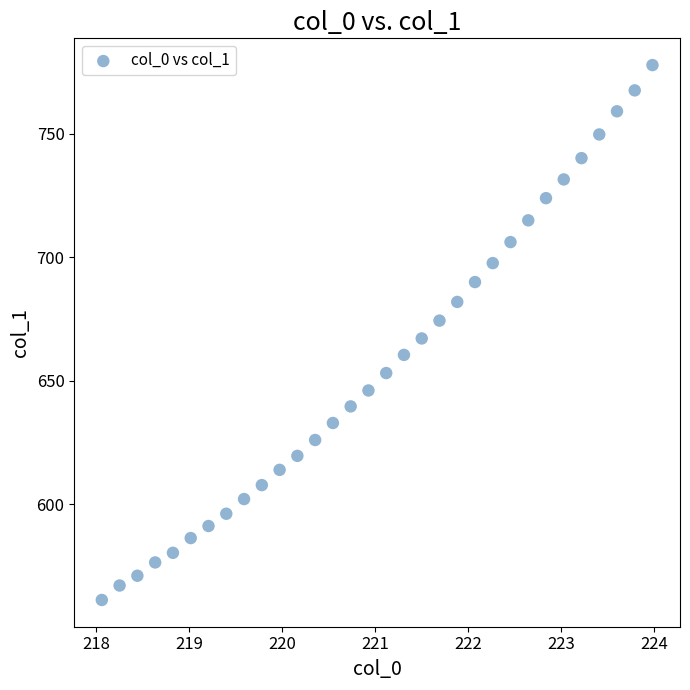

What is the range of X values (max minus min)?

5.9